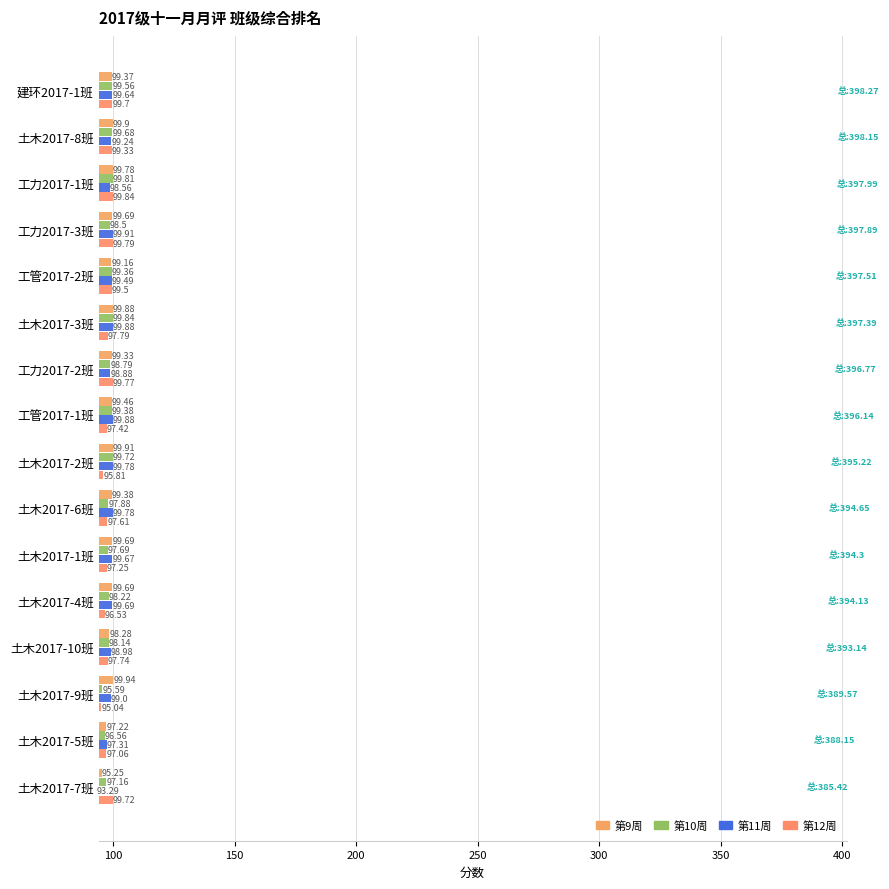

At which label does 第9周 reach its peak?

土木2017-9班